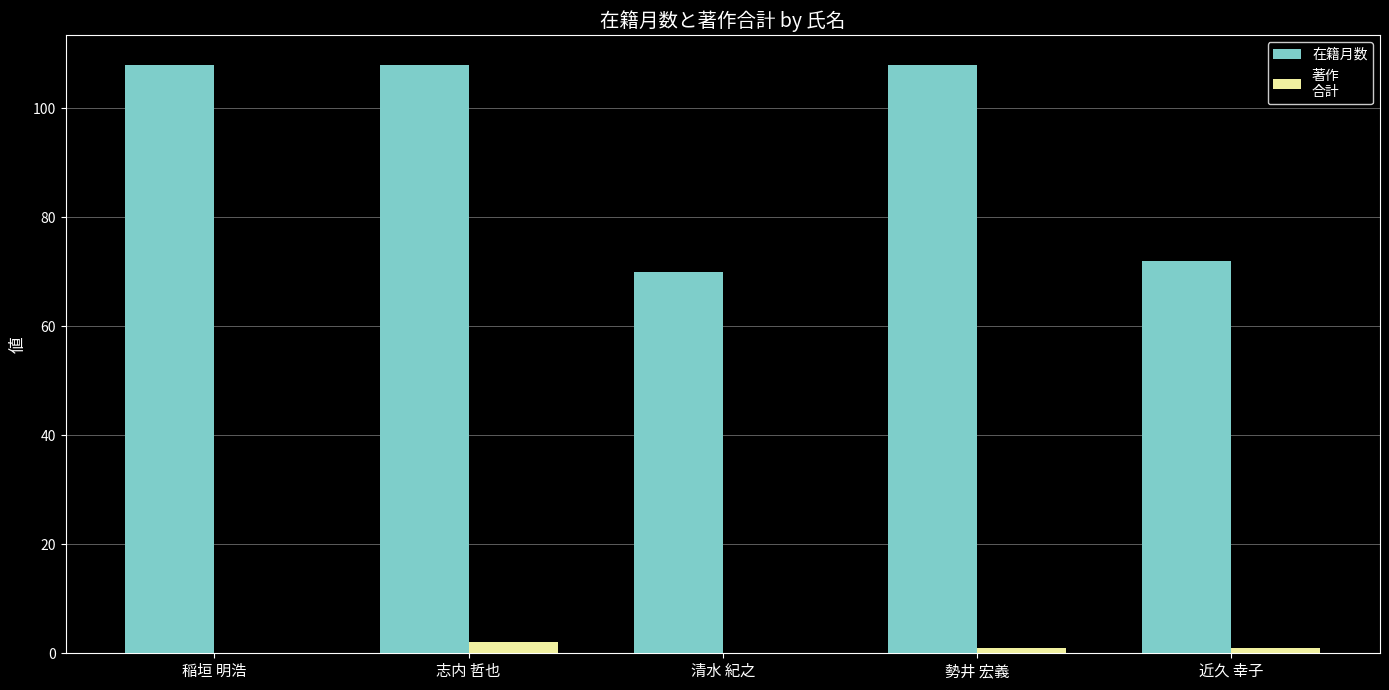

What is the total value across all series at 稲垣 明浩?

108